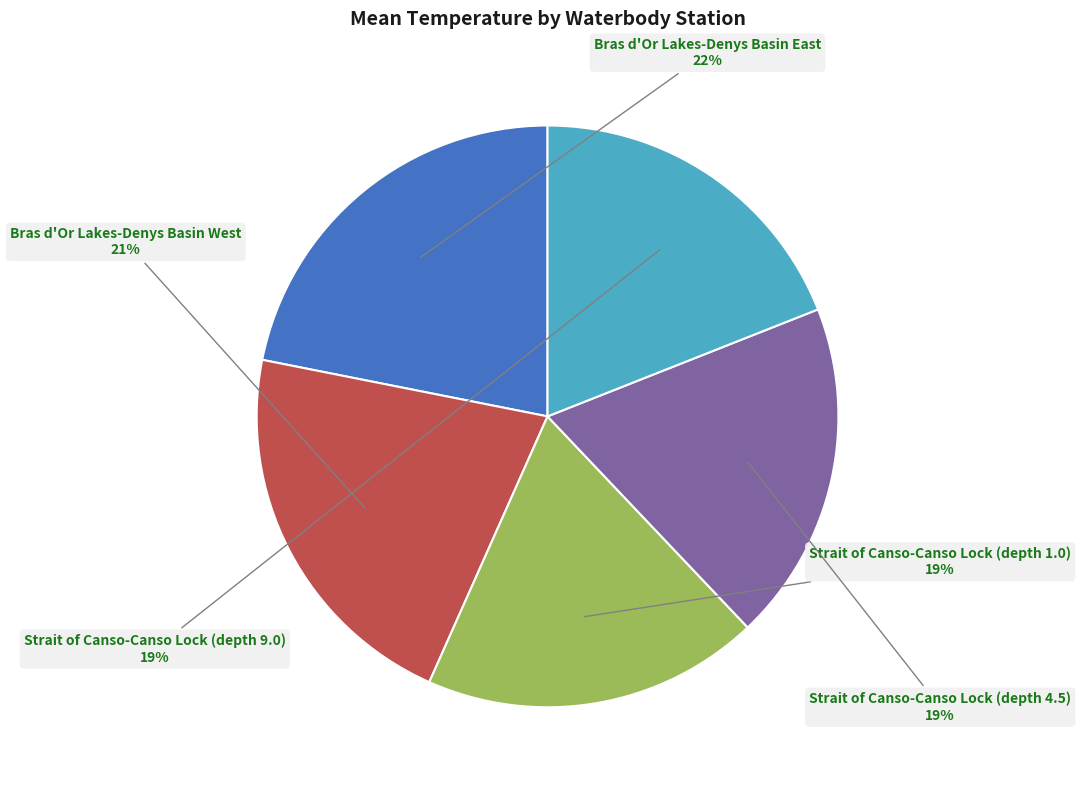

To the nearest percent, what percentage of the pie is Strait of Canso-Canso Lock (depth 1.0)?

19%